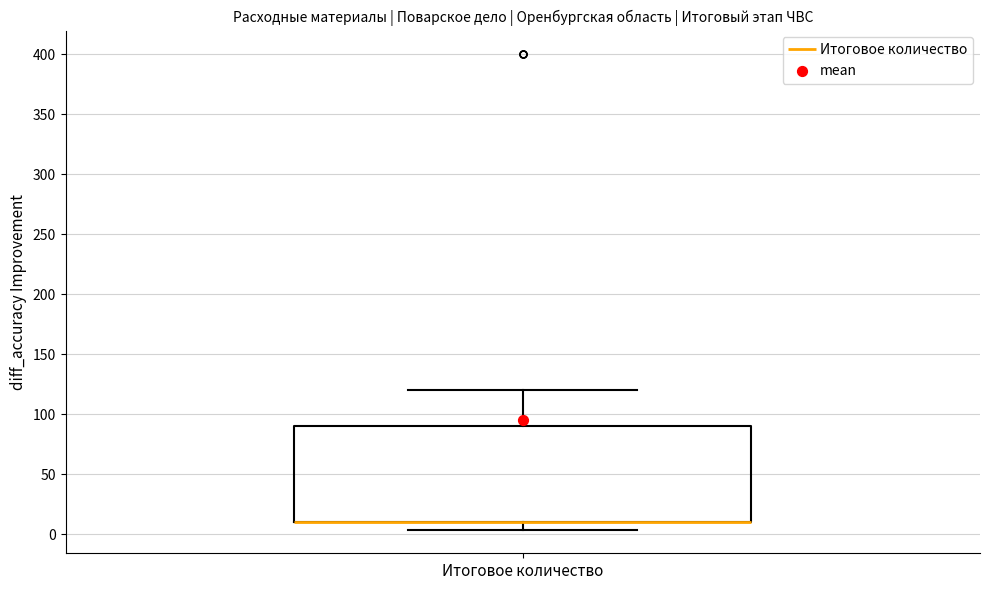

Transcribe this box plot: give where the median line is, the range the box spans, and where the two whiskers end, as read against the y-axis. The values are not printed on the chart, so give them approximately, as read against the axis.

median 10 (drawn on the box's lower edge), box 10 to 90, whiskers 5 to 120